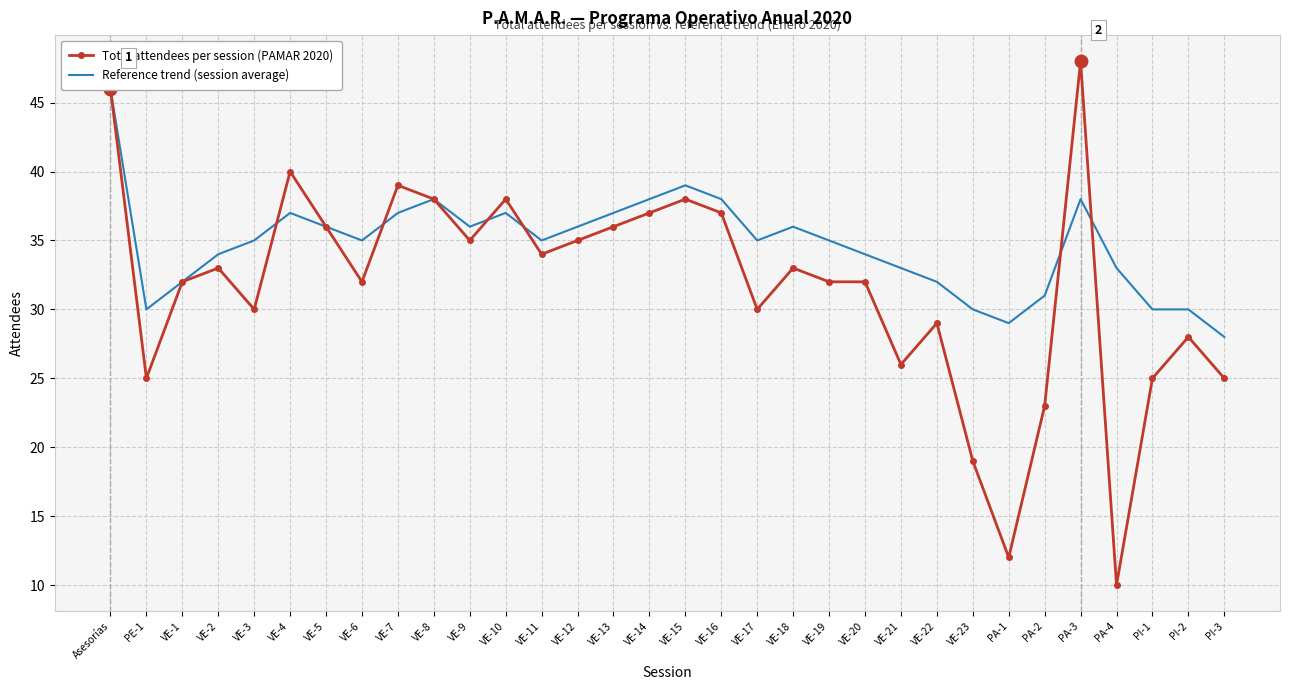

What is the sum of all Reference trend (session average) values?

1110